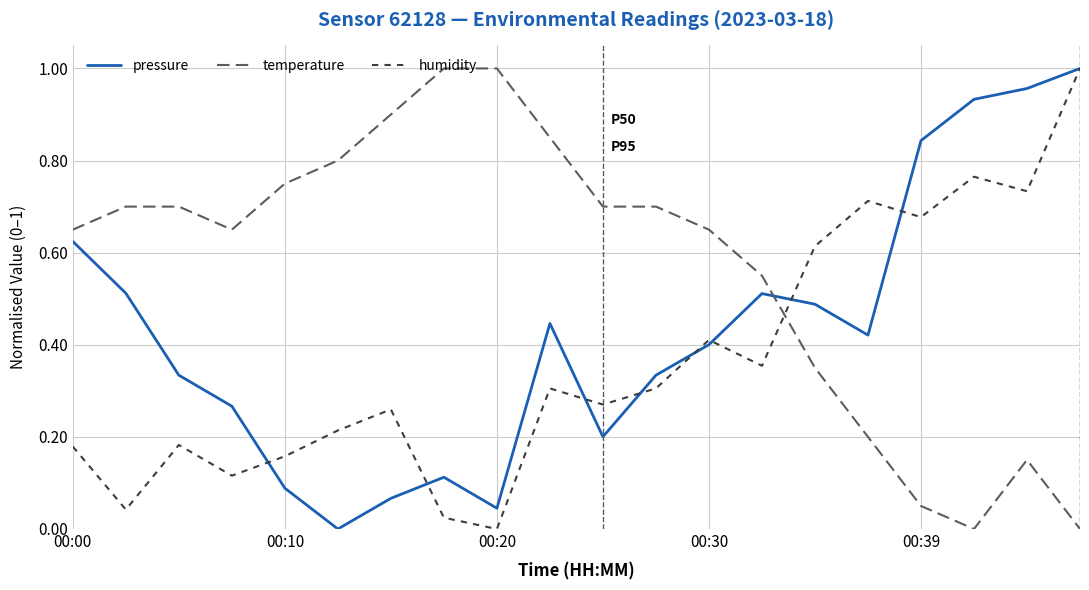

List the series in order of their overall mean, lowest first.

humidity, pressure, temperature